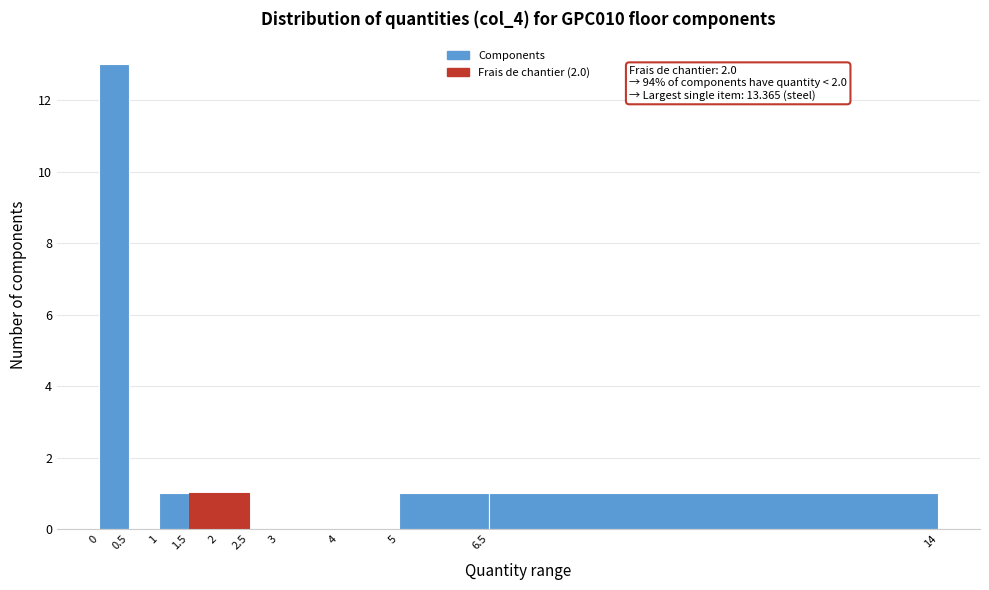

Over which range of the x-axis is the bar tallest?

0 to 0.5